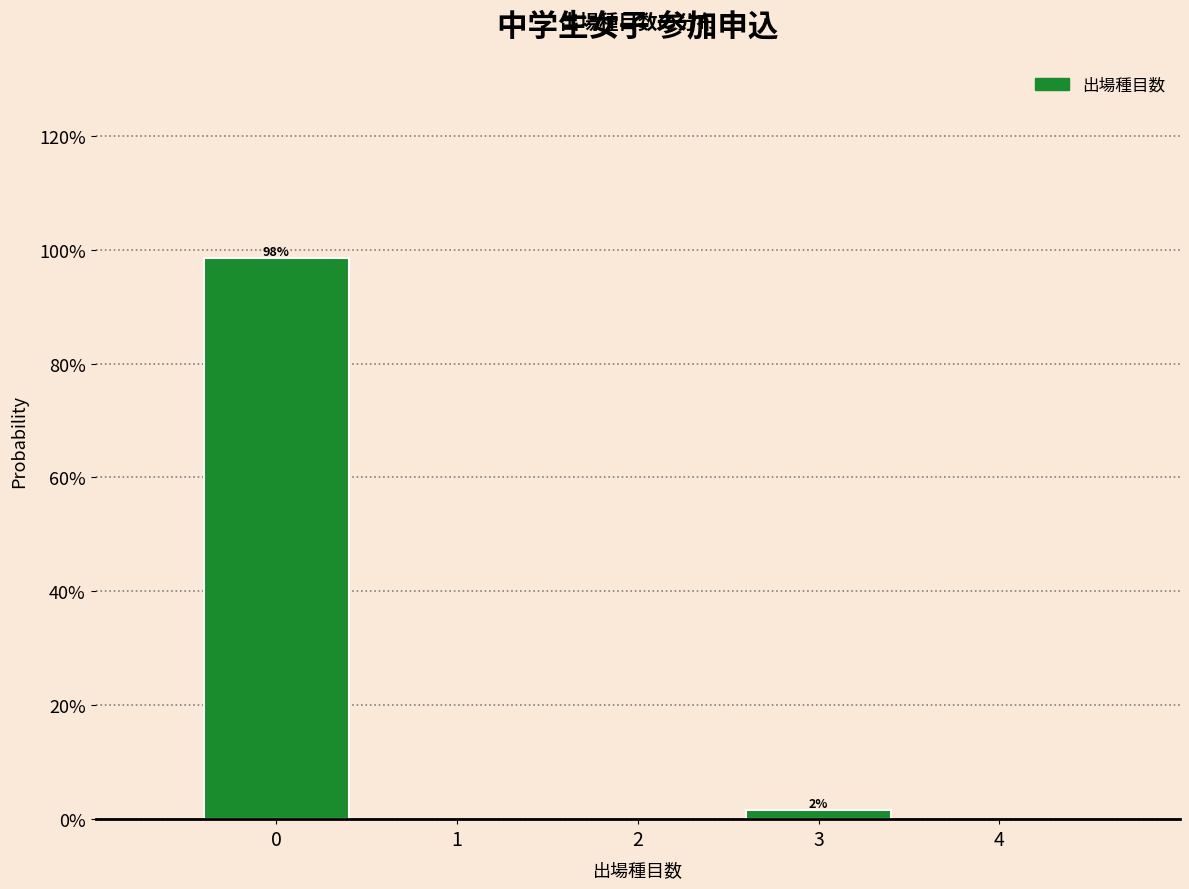

Rank the categories by value from highest to lowest.

0, 3